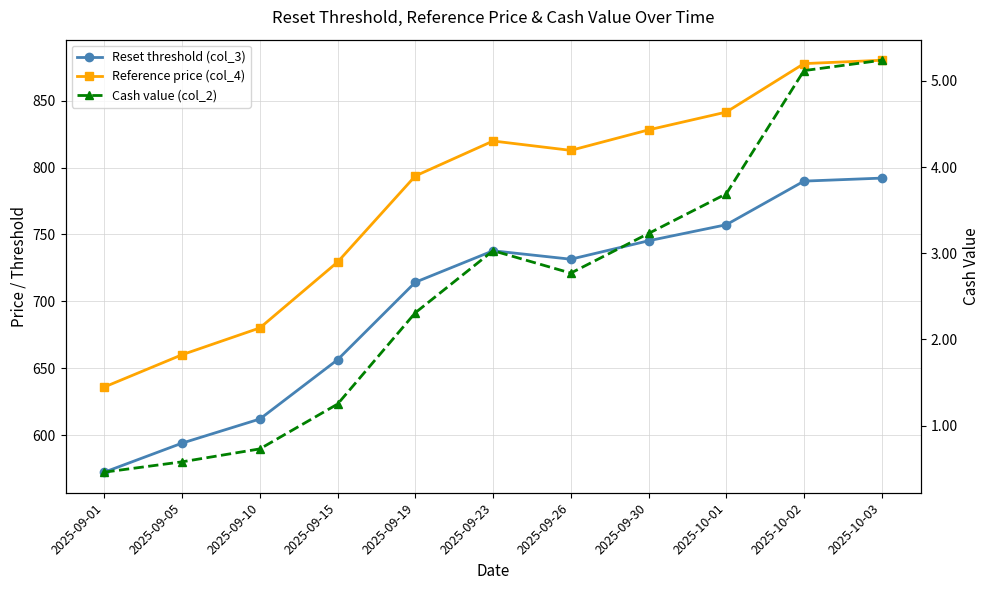

Rank the series by their maximum value, from lowest to highest.

Cash value (col_2), Reset threshold (col_3), Reference price (col_4)